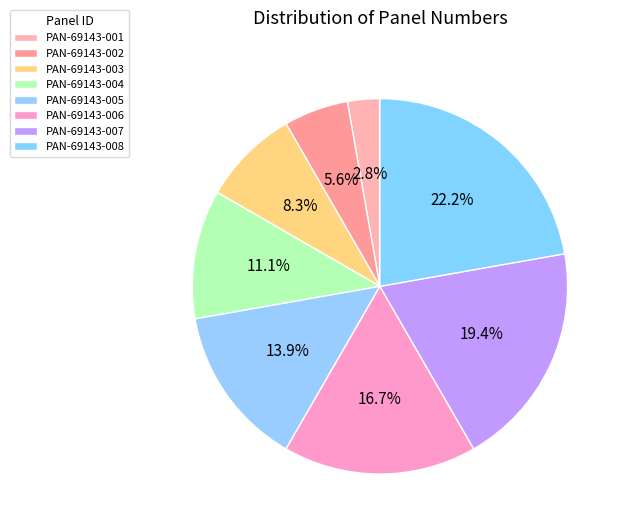

Does PAN-69143-004 account for over 50% of the chart?

No